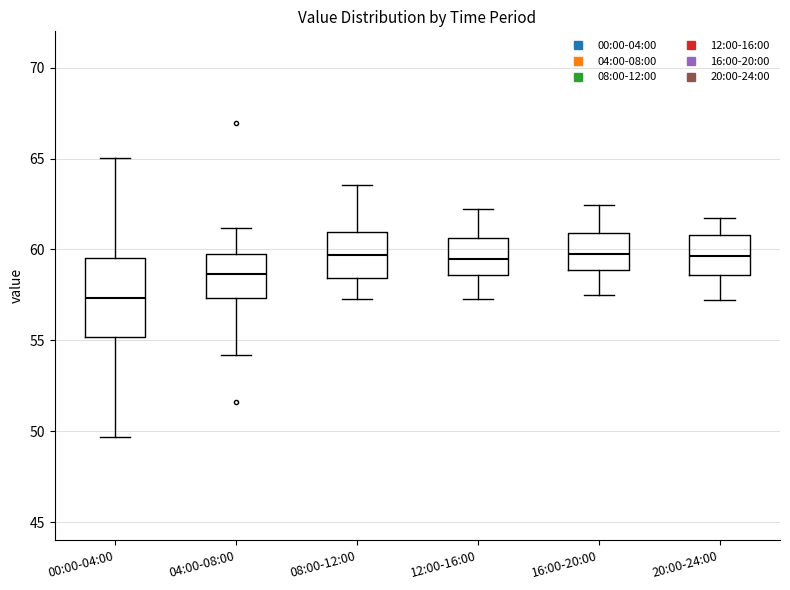

Reading left to right, read every box against the y-axis: the position of its median line, the range the box covers, and the ends of its whiskers. The values are not printed on the chart, so give them approximately, as read against the axis.

00:00-04:00: median 57.5, box 55.0 to 59.5, whiskers 49.5 to 65.0
04:00-08:00: median 58.5, box 57.5 to 59.5, whiskers 54.0 to 61.0
08:00-12:00: median 59.5, box 58.5 to 61.0, whiskers 57.5 to 63.5
12:00-16:00: median 59.5, box 58.5 to 60.5, whiskers 57.5 to 62.0
16:00-20:00: median 60.0, box 59.0 to 61.0, whiskers 57.5 to 62.5
20:00-24:00: median 59.5, box 58.5 to 61.0, whiskers 57.0 to 62.0